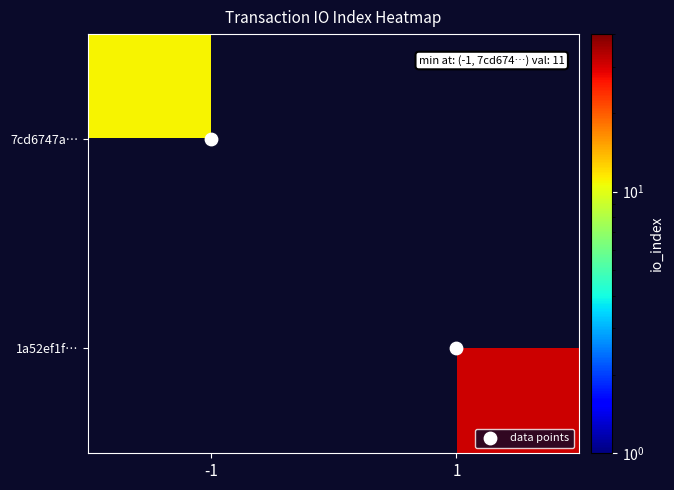

Which category has the lowest value in the 7cd6747a… series?

-1